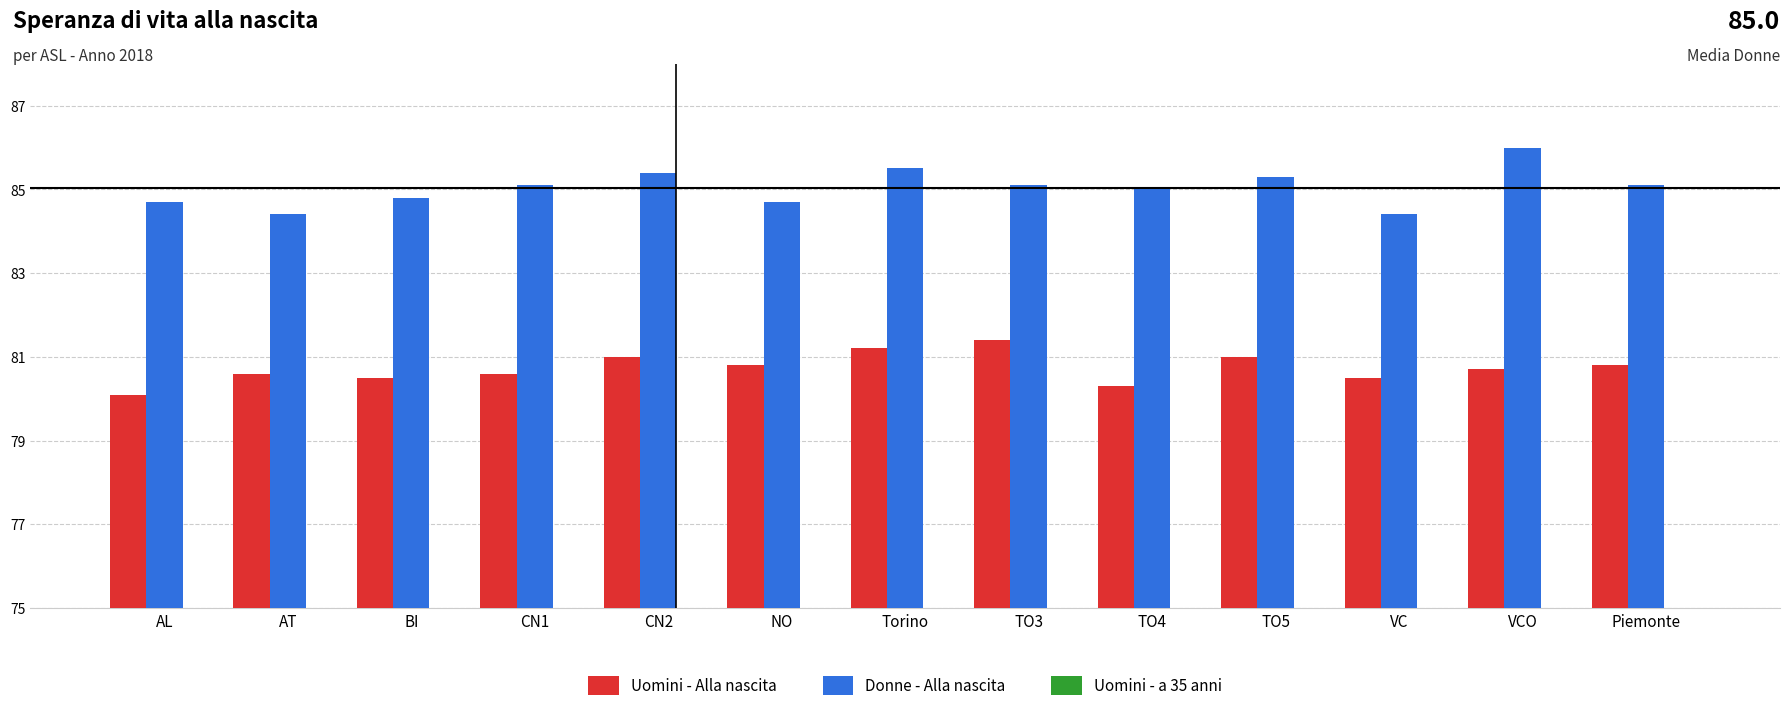

Which series has the widest spread of values?

Donne - Alla nascita